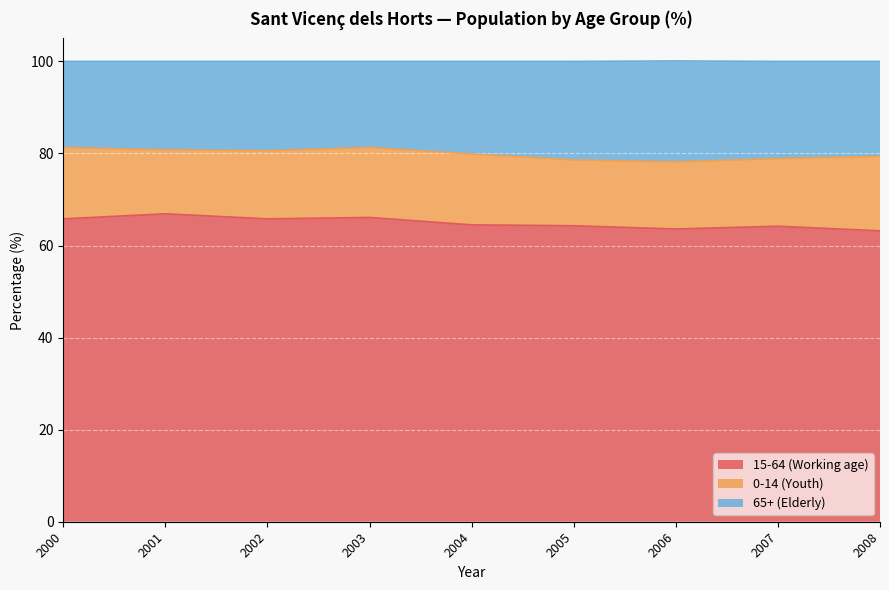

What is the highest value of the 15-64 (Working age) series?

66.9